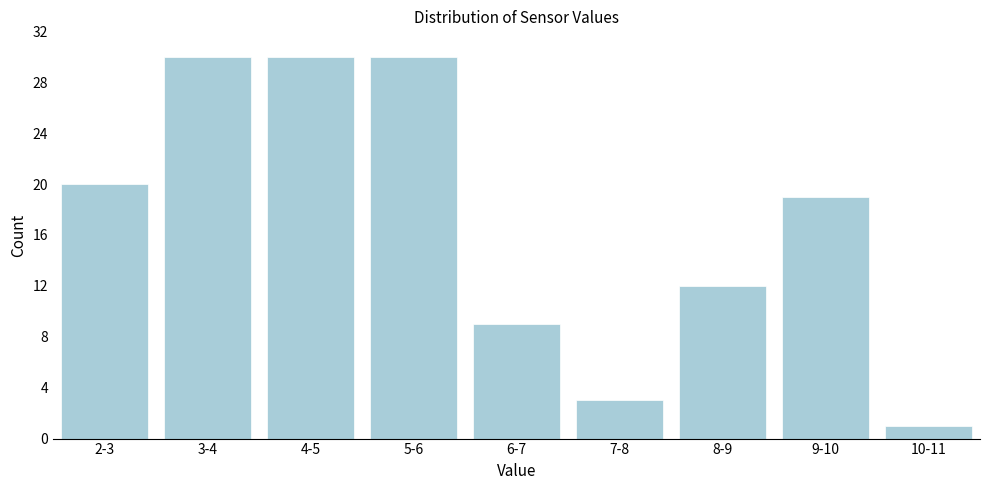

Reading left to right, list all the values displayed in this chart.

20	30	30	30	9	3	12	19	1